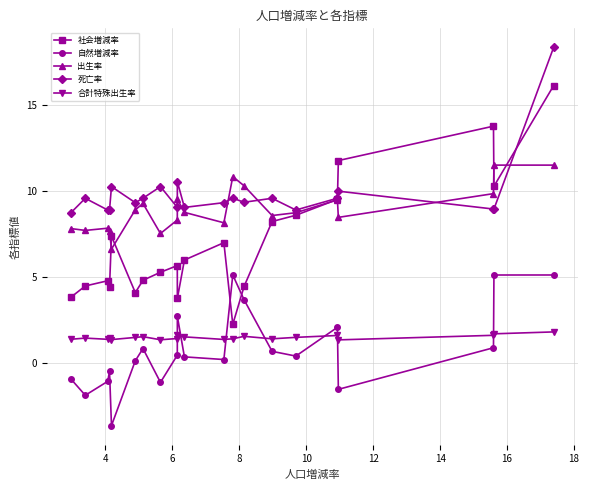

True or false: 自然増減率 and 合計特殊出生率 cross at least once.

True